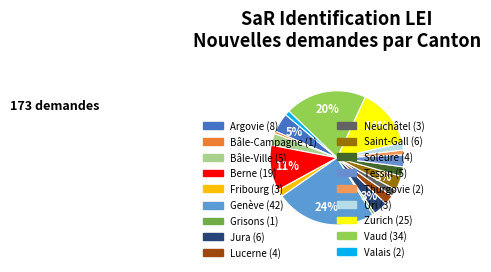

What is the ratio of the value at Grisons to the value at Bâle-Campagne?

1.0